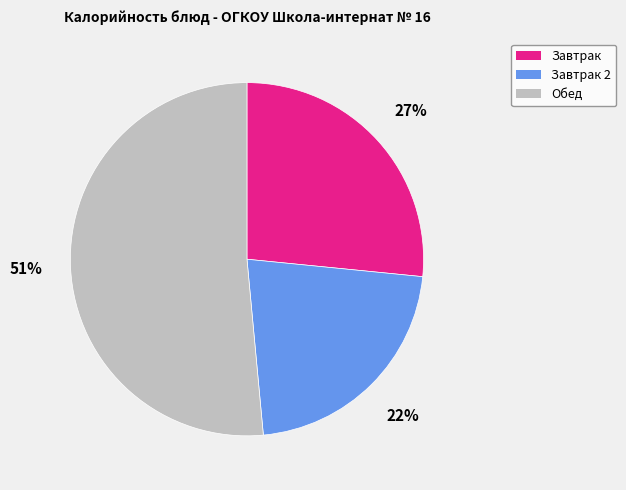

What is the ratio of the value at Обед to the value at Завтрак?

1.9